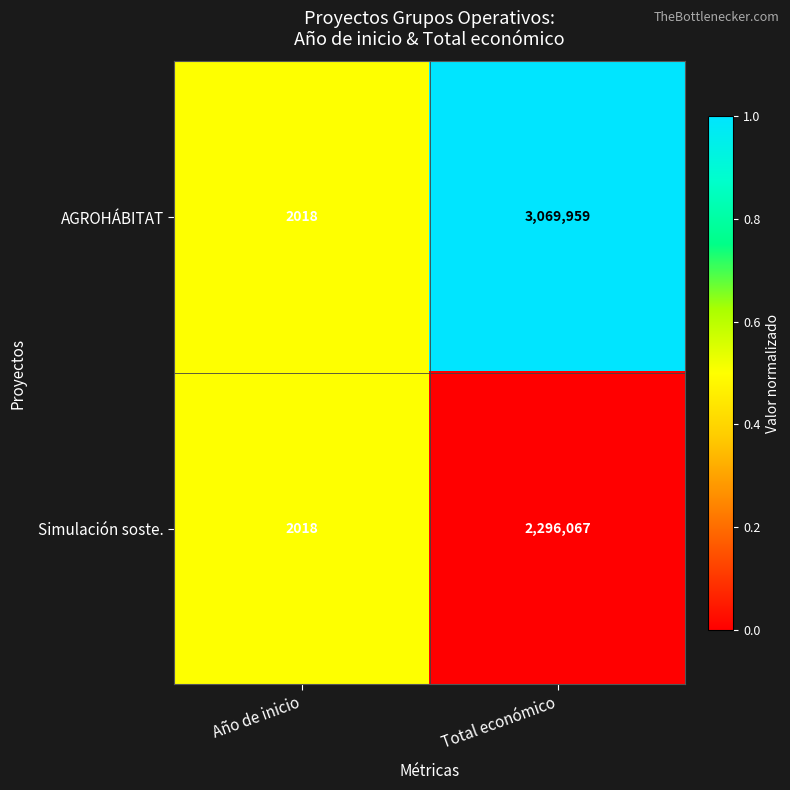

Rank the series by their average value, from lowest to highest.

Simulación soste., AGROHÁBITAT